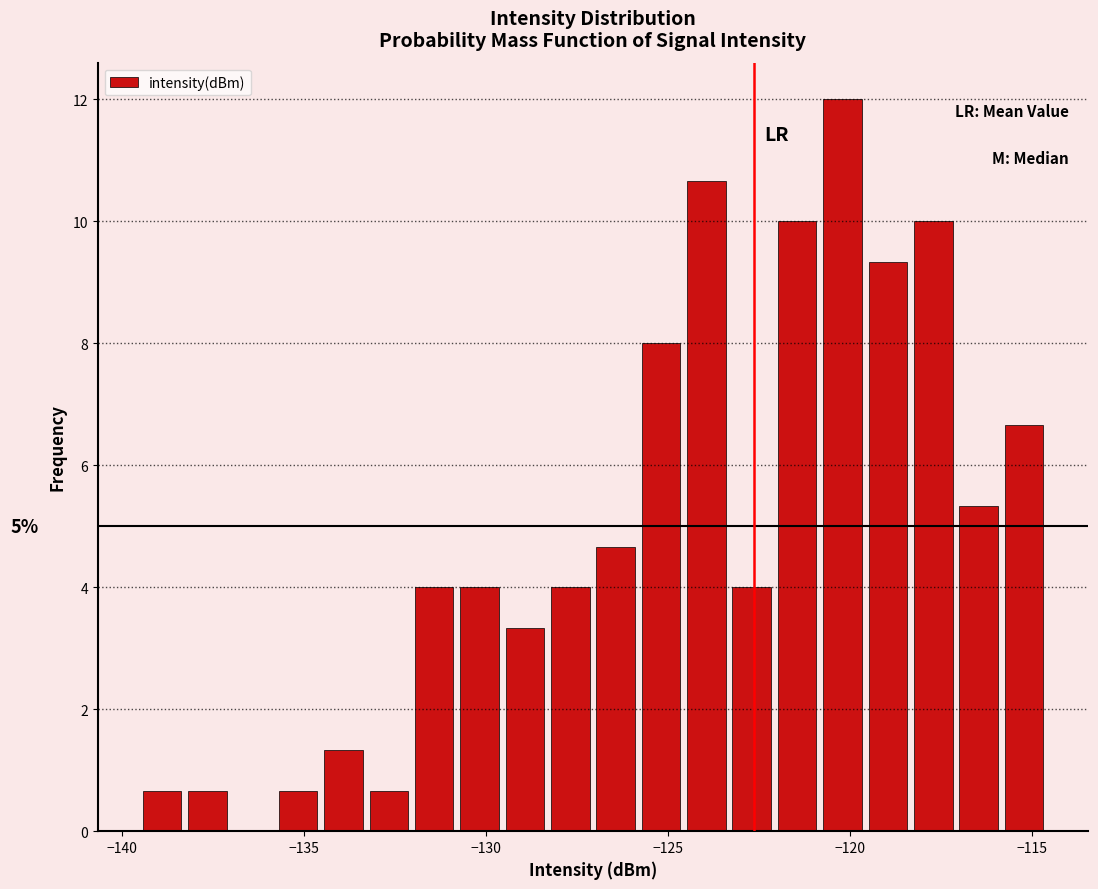

Around what value on the x-axis is the tallest bar? Give the approximate position of its centre, as read against the axis.

-120.0